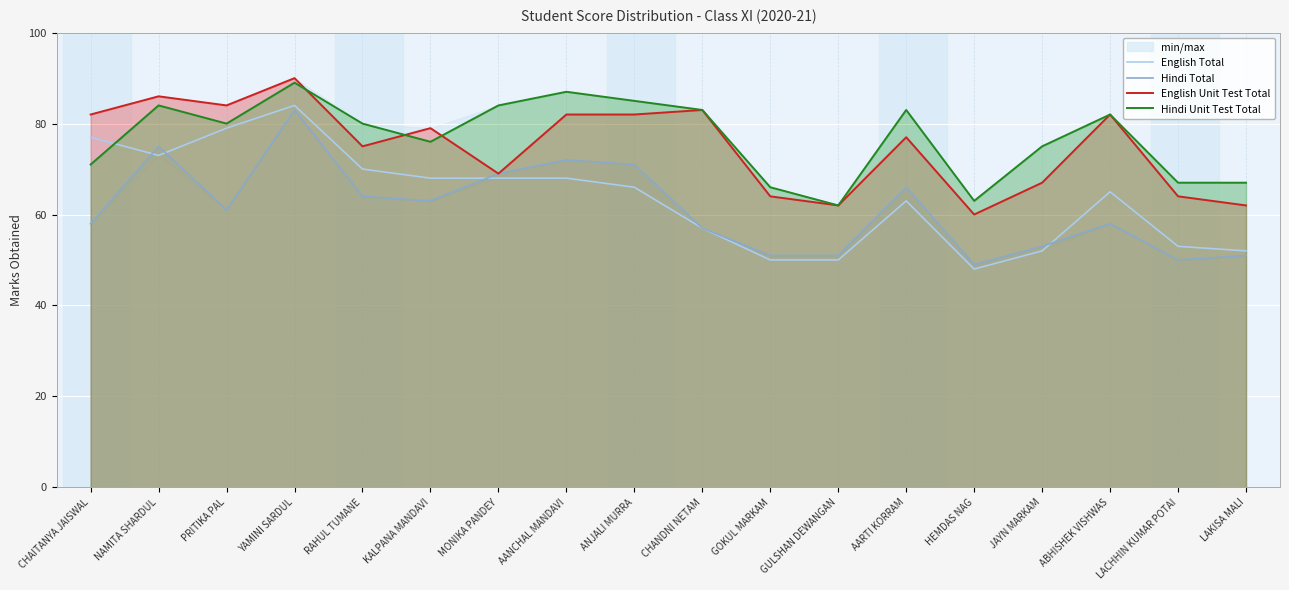

What is the difference between the second highest and second lowest values in the English Total series?

29